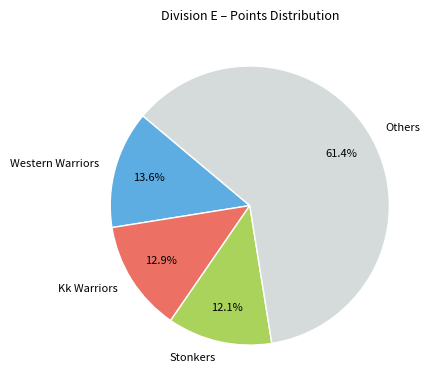

Rank the categories by value from highest to lowest.

Others, Western Warriors, Kk Warriors, Stonkers